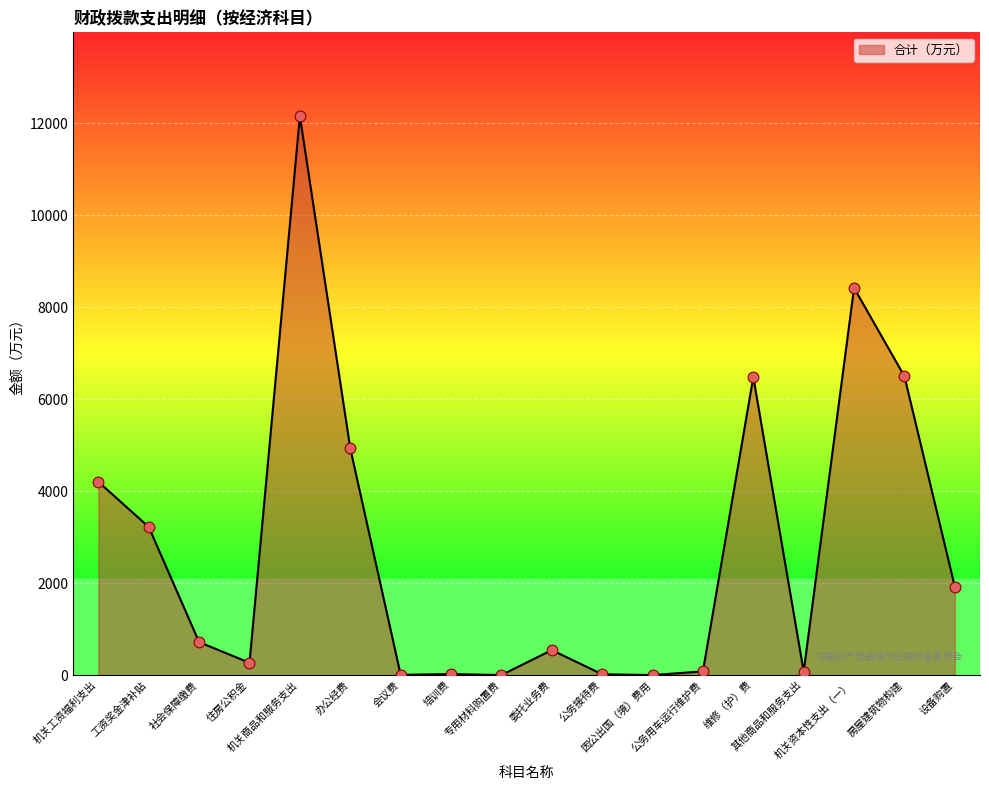

Approximately how many times larger is the value at 社会保障缴费 compared to 机关工资福利支出?

0.2